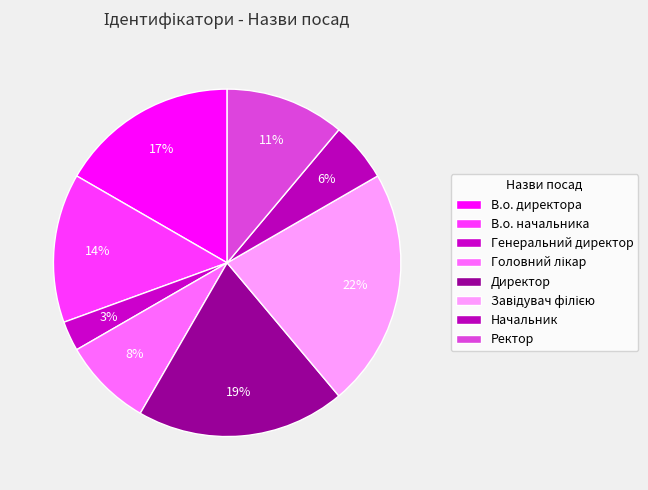

How many segments does this pie chart have?

8